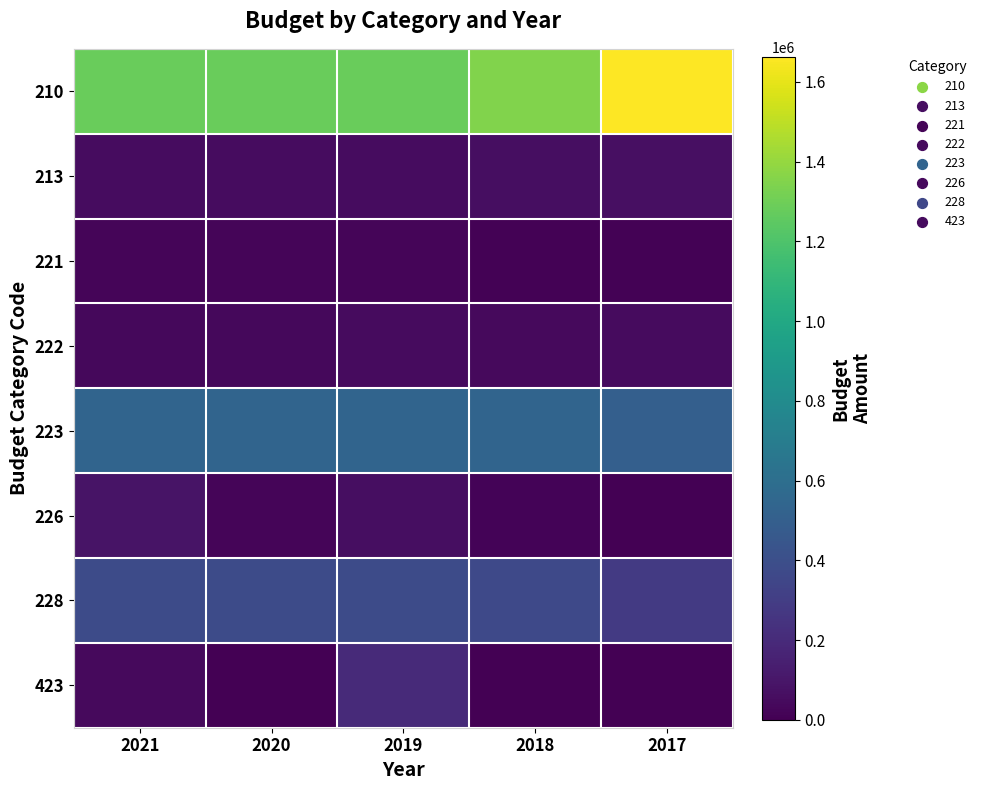

At how many categories does at least one series exceed 1334190?

2